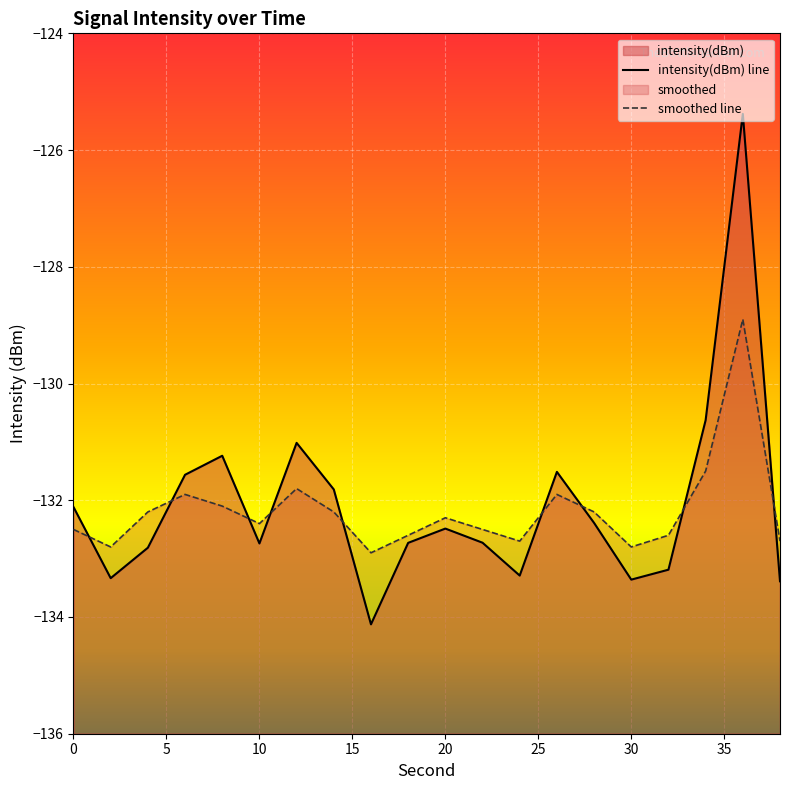

What is the smallest value displayed?

-134.1